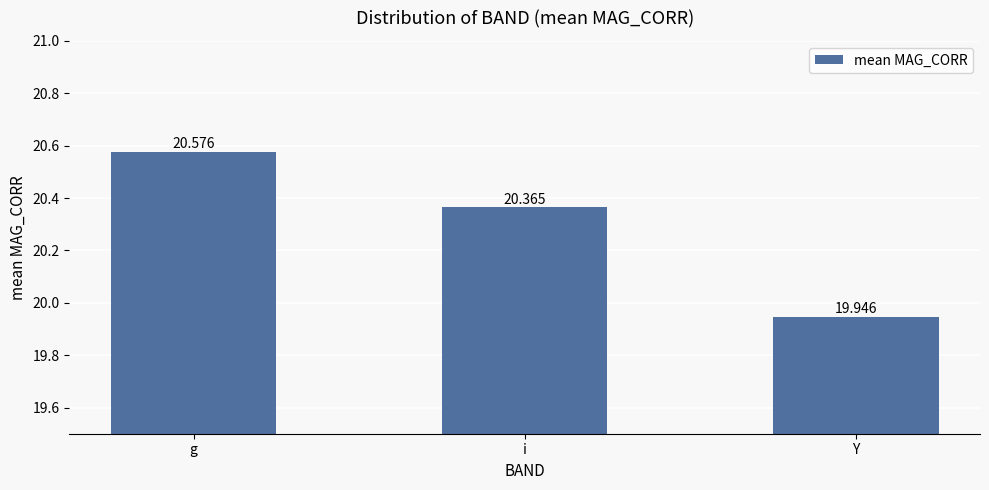

What is the difference between the values at g and Y?

0.6